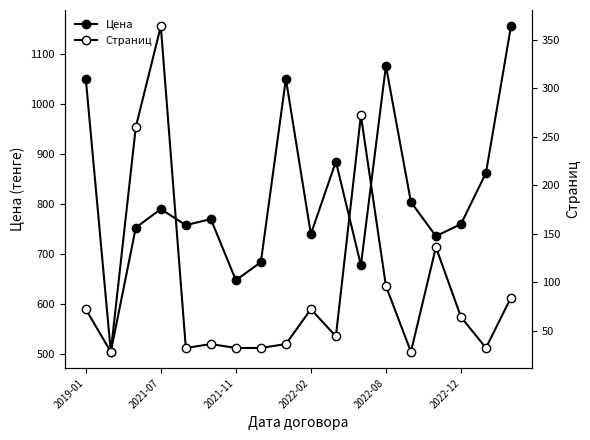

How many interior local valleys does the Страниц series have?

5